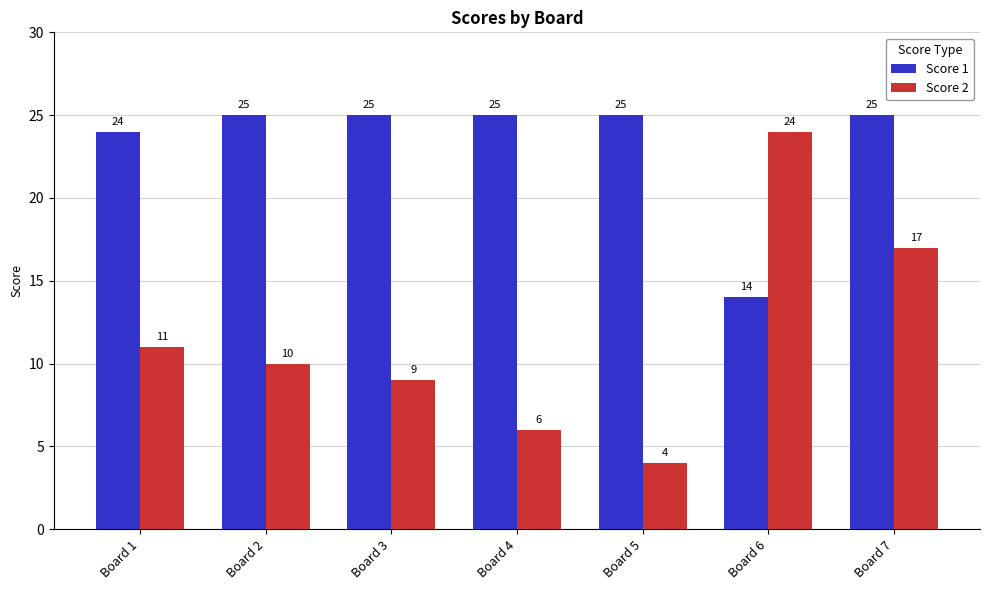

How many groups of bars are there?

7